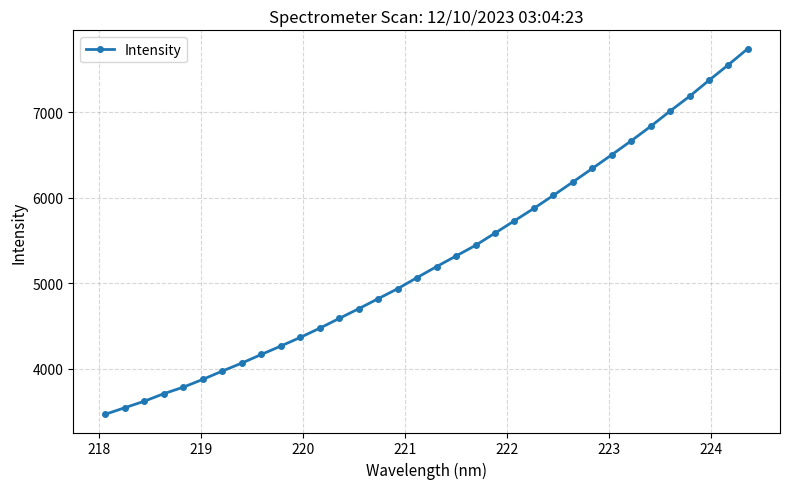

What is the value of the 18th point from the left?

5195.0